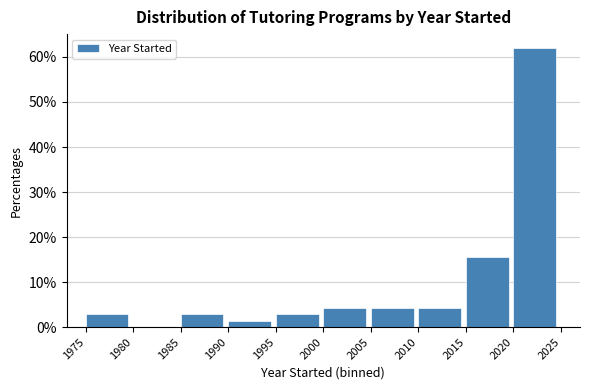

What is the height of the bar covering 1975 to 1980 on the x-axis? The values are not printed on the chart, so give them approximately, as read against the axis.

3